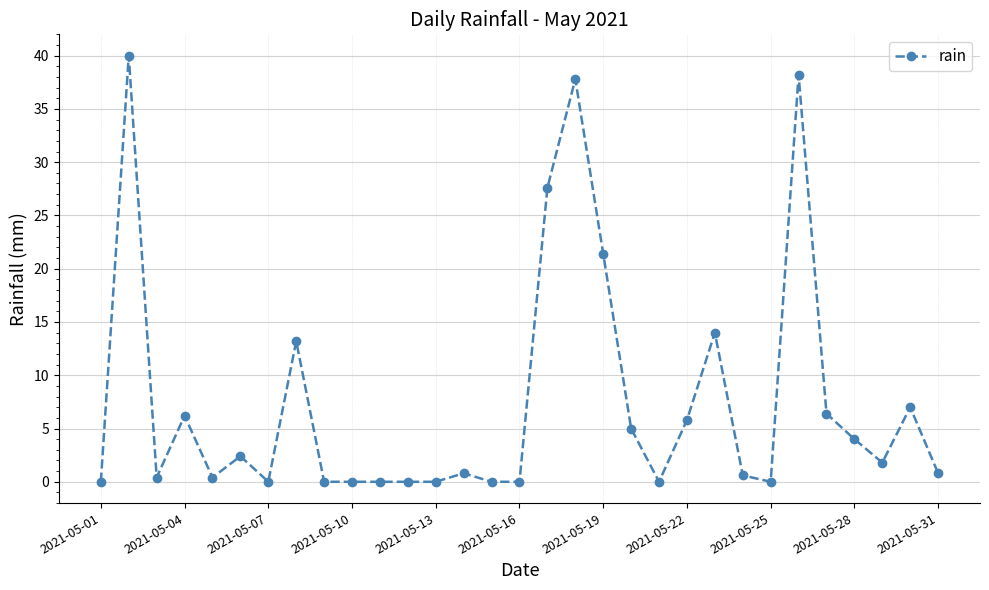

True or false: there are more than 0 points higher than both neighbors.

True